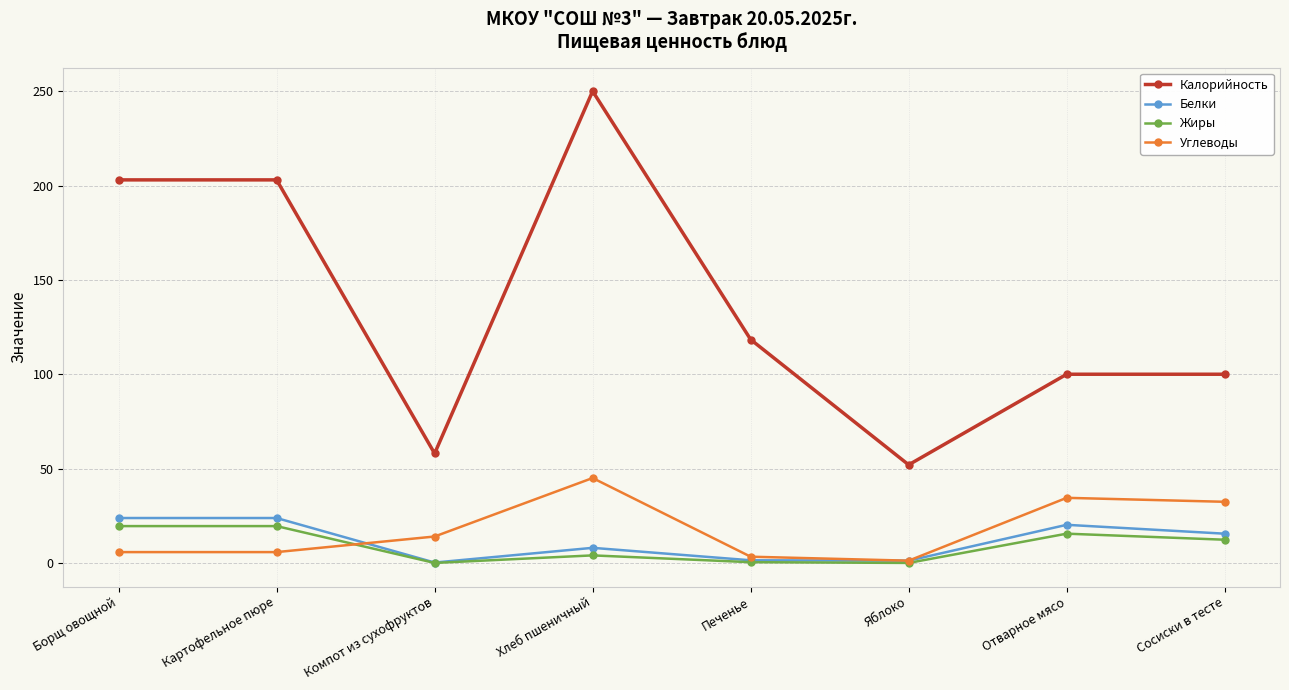

True or false: Белки and Углеводы cross at least once.

True